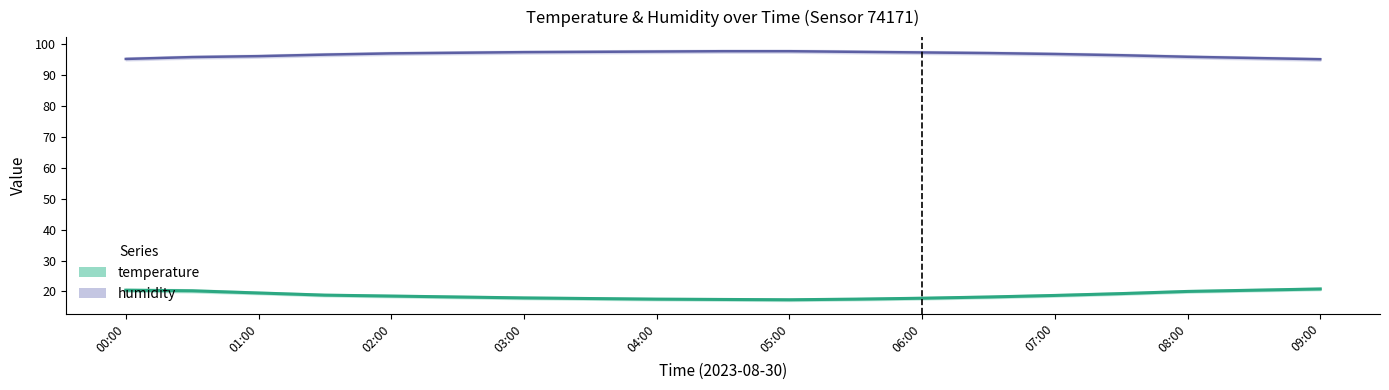

True or false: temperature has a value of 17.5 at 04:00.

True